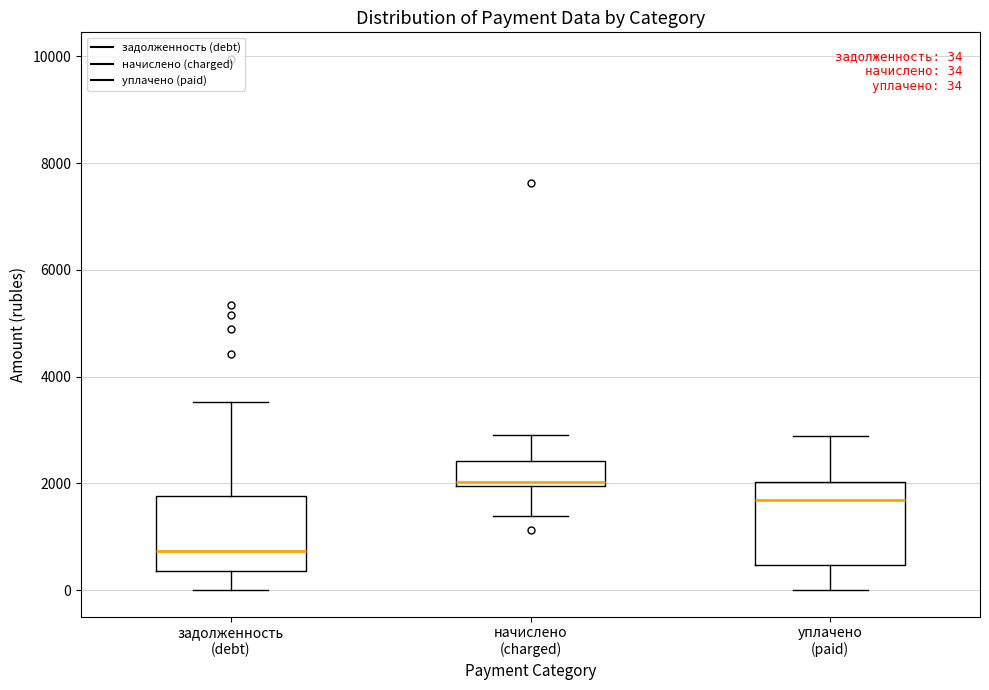

Which box has the lowest median line?

задолженность (debt)